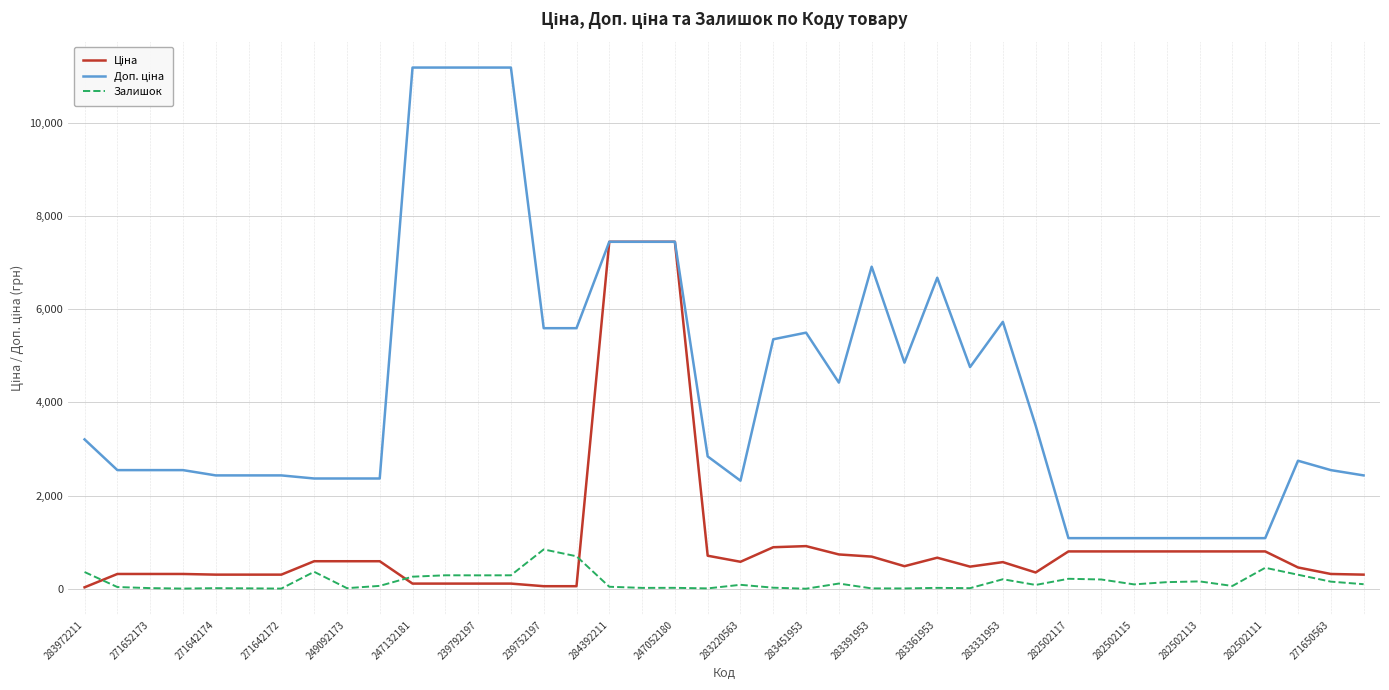

What is the greatest value displayed?

11182.0